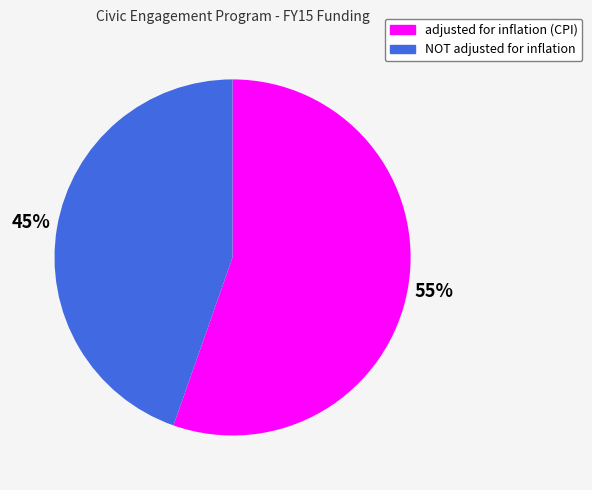

Is the sum of NOT adjusted for inflation and adjusted for inflation (CPI) greater than half?

Yes